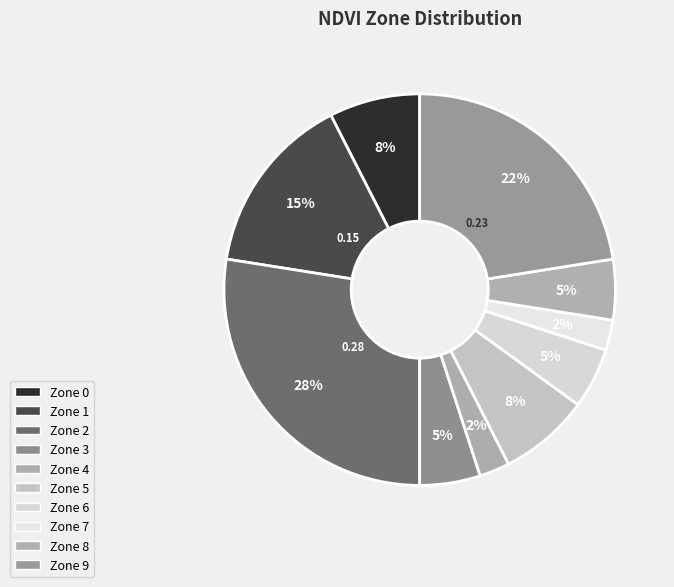

What is the smallest slice in the pie chart?

Zone 4